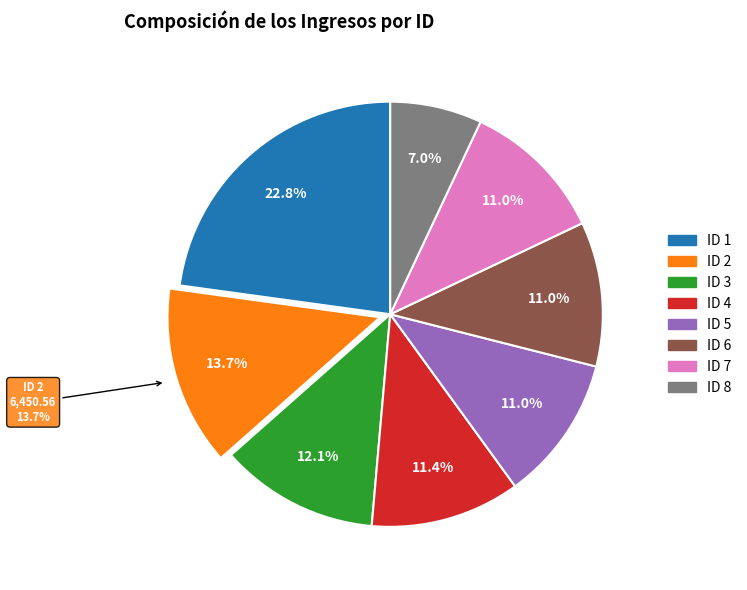

What is the total percentage of 8 and 4?

18.4%